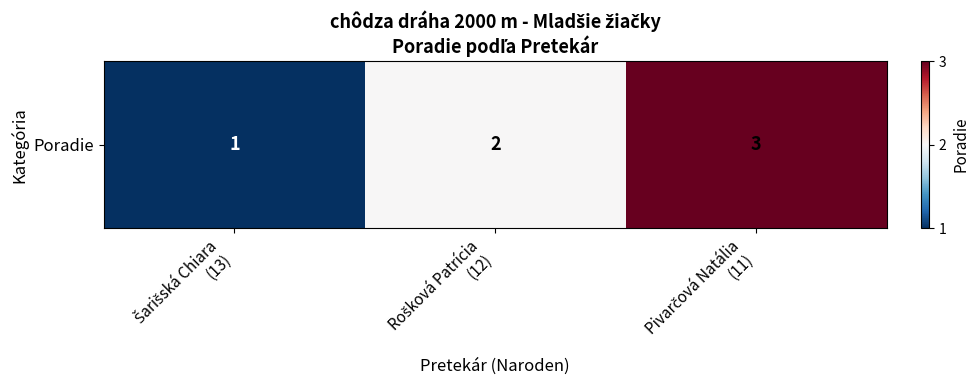

What is the sum of the values at Šarišská Chiara
(13) and Rošková Patrícia
(12)?

3